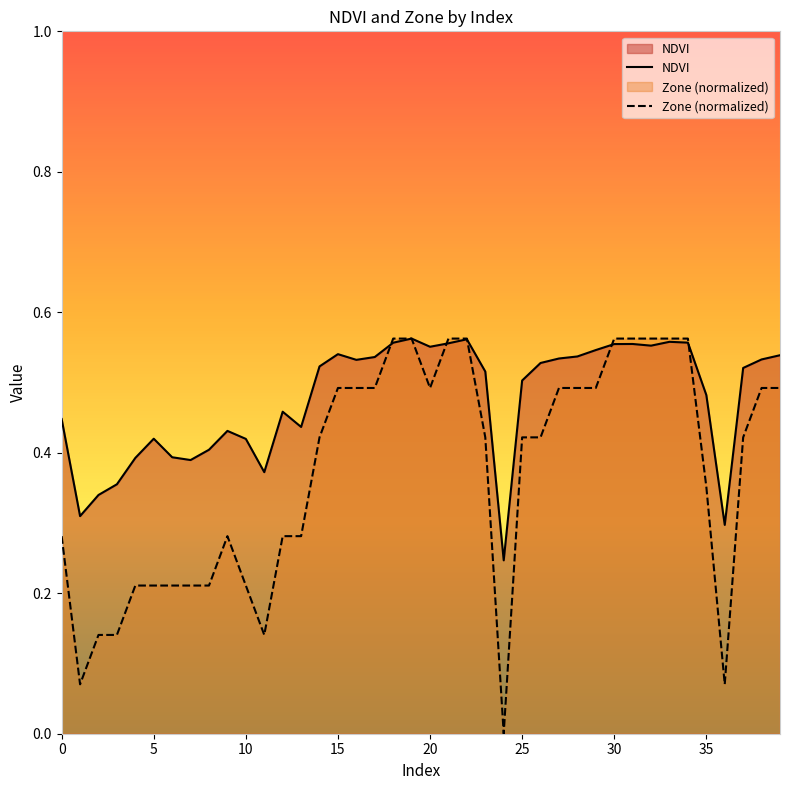

Rank the series by their average value, from lowest to highest.

Zone (normalized), NDVI